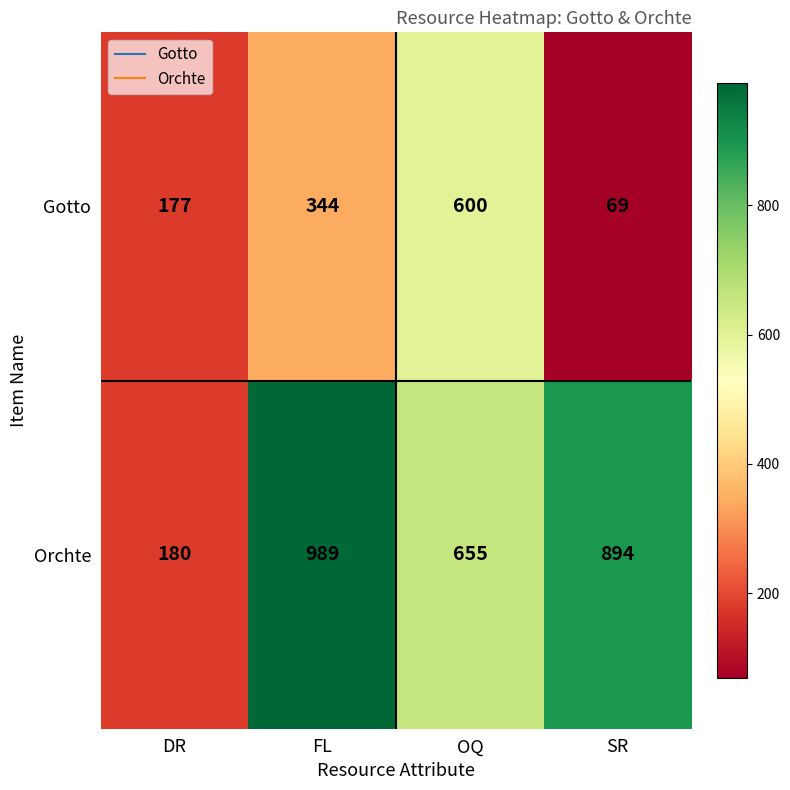

At which label is Gotto closest to 334?

FL